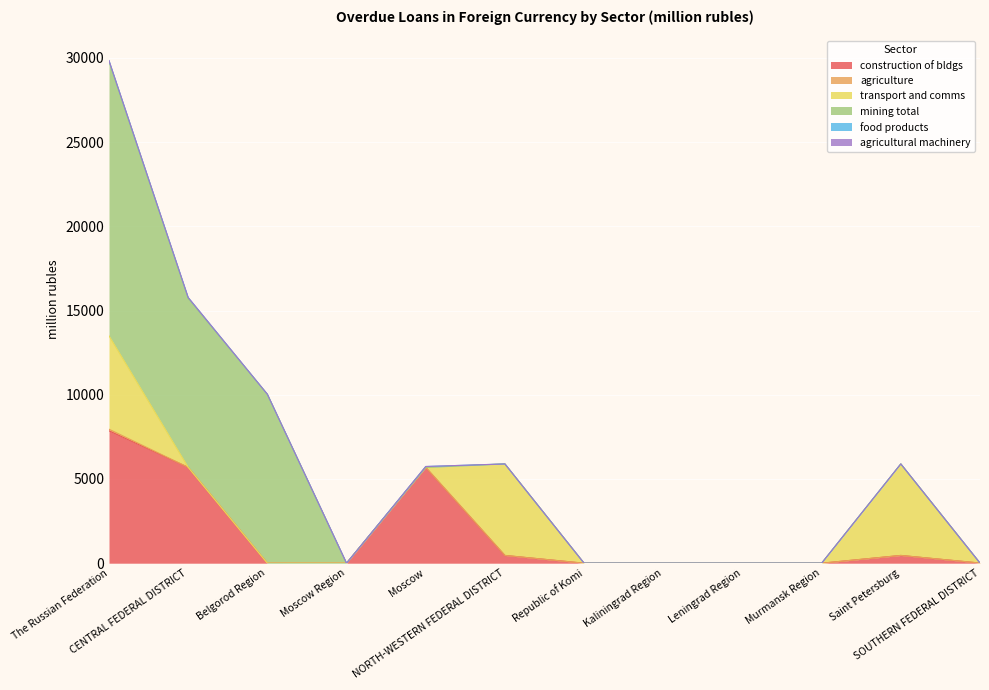

What is the label of the 4th point from the left?

Moscow Region